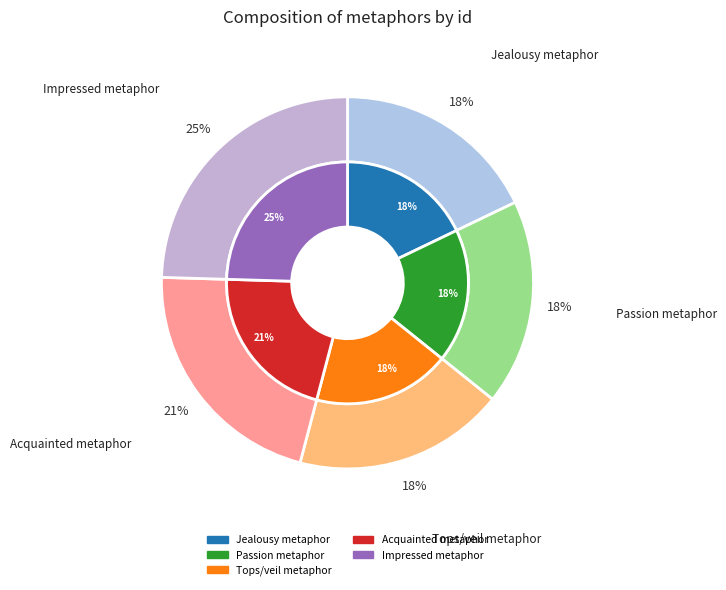

How many segments does this pie chart have?

5